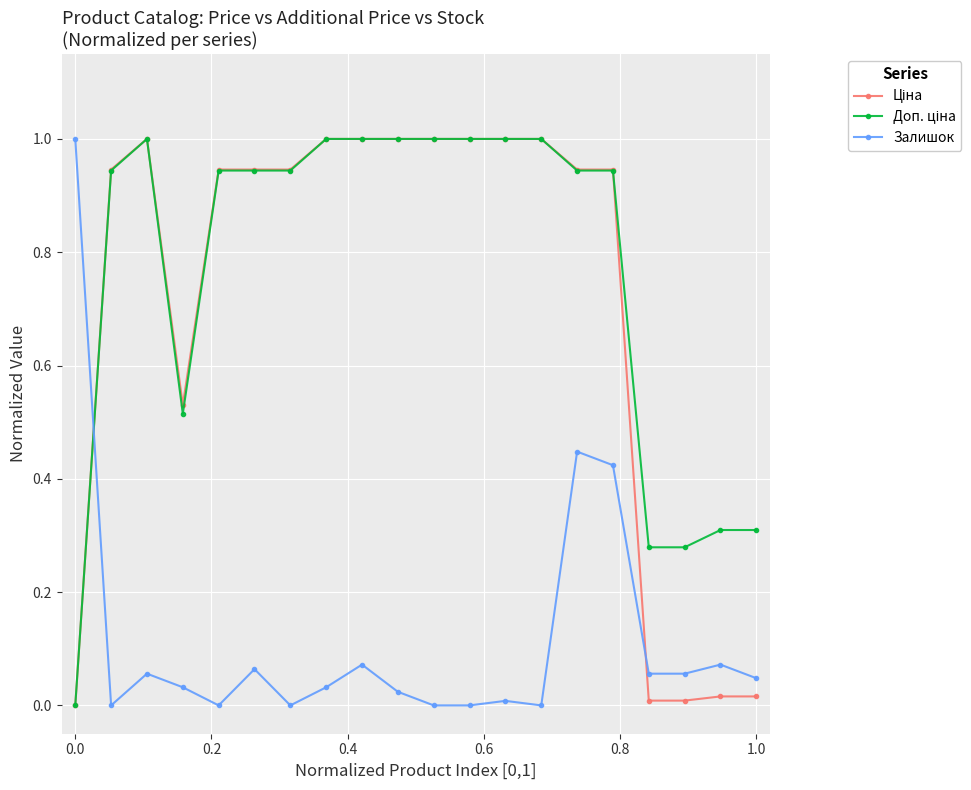

What is the maximum value for Ціна?

1.0